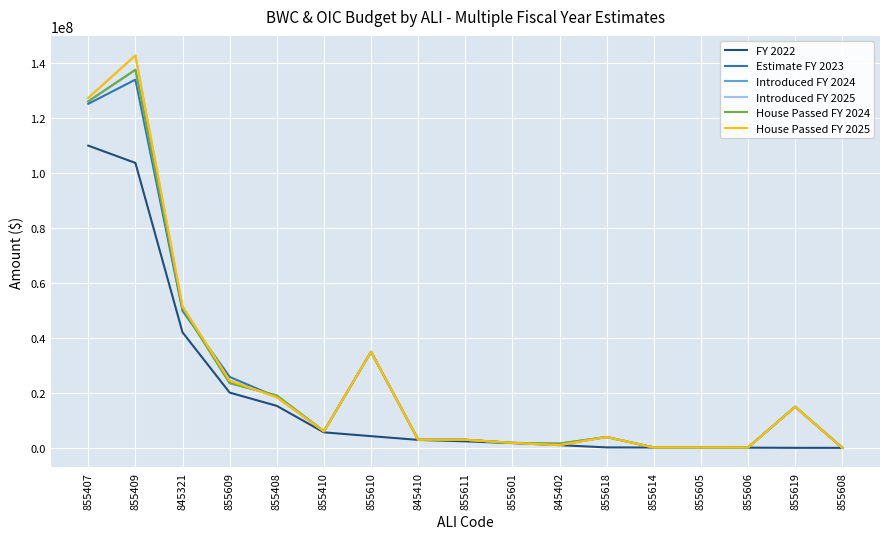

What is the value of the Introduced FY 2024 point at the 11th from the left?

1621166.0